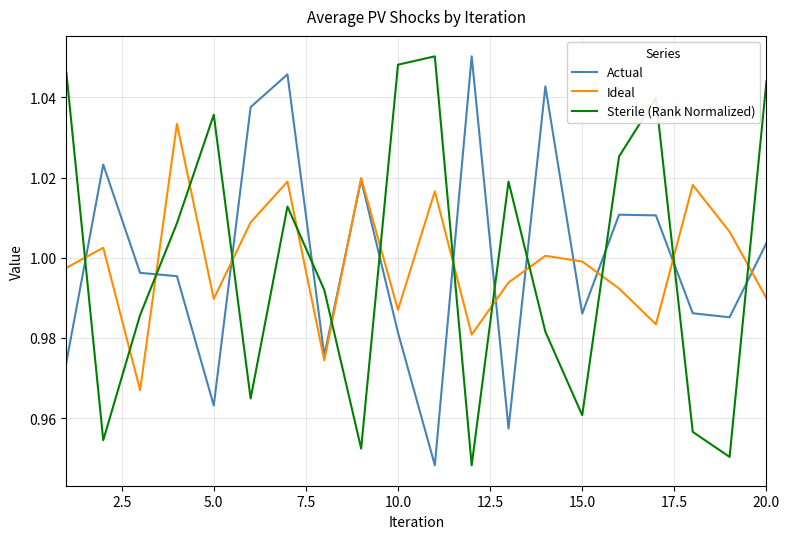

After their last crossing, which series has the higher values: Sterile (Rank Normalized) or Ideal?

Sterile (Rank Normalized)